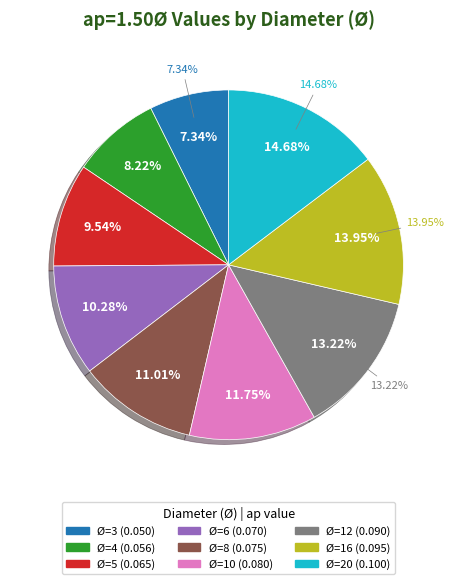

How many segments does this pie chart have?

9